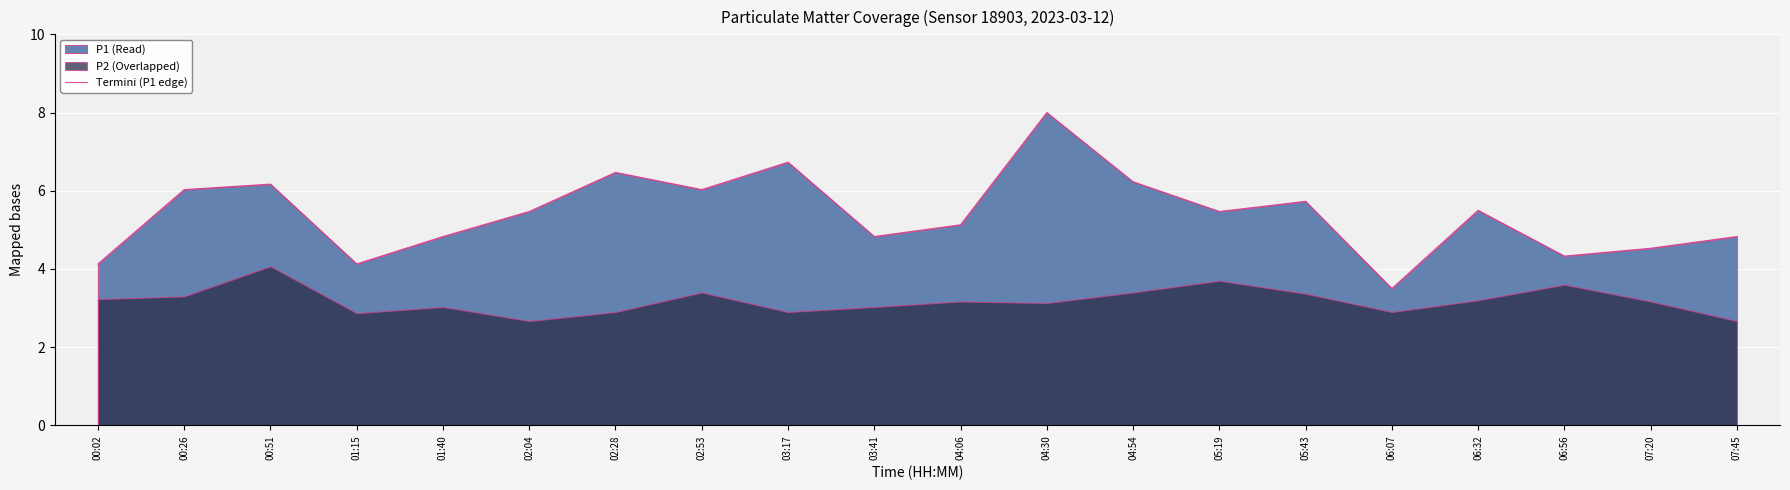

Which has a higher value, 07:45 or 04:06?

04:06